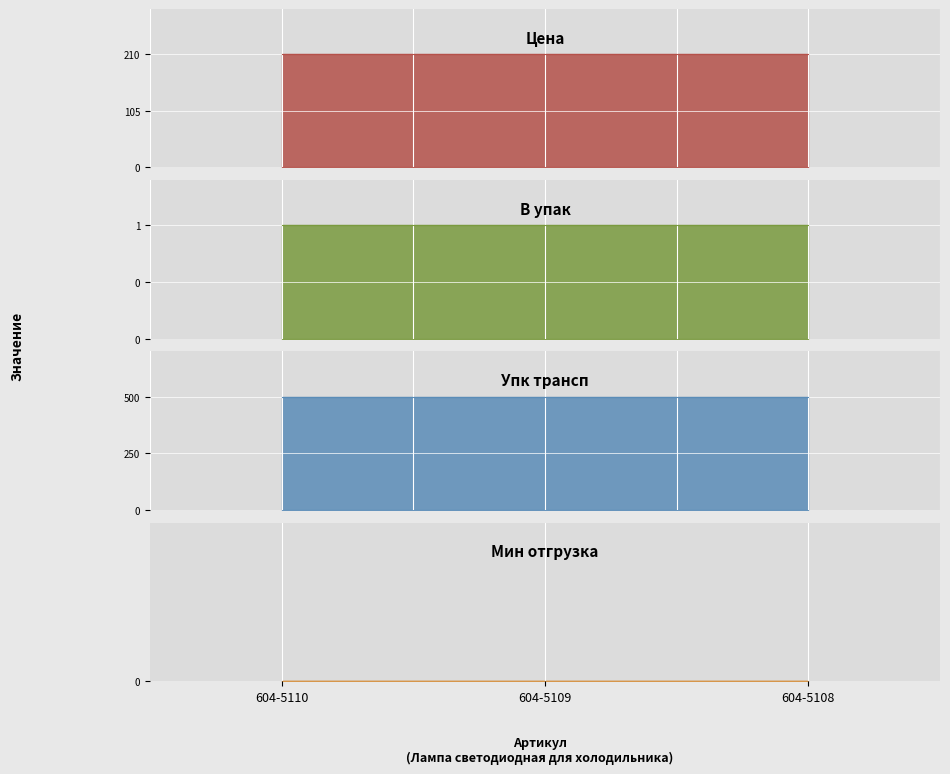

Rank the series by their maximum value, from lowest to highest.

Мин отгрузка, В упак, Цена, Упк трансп